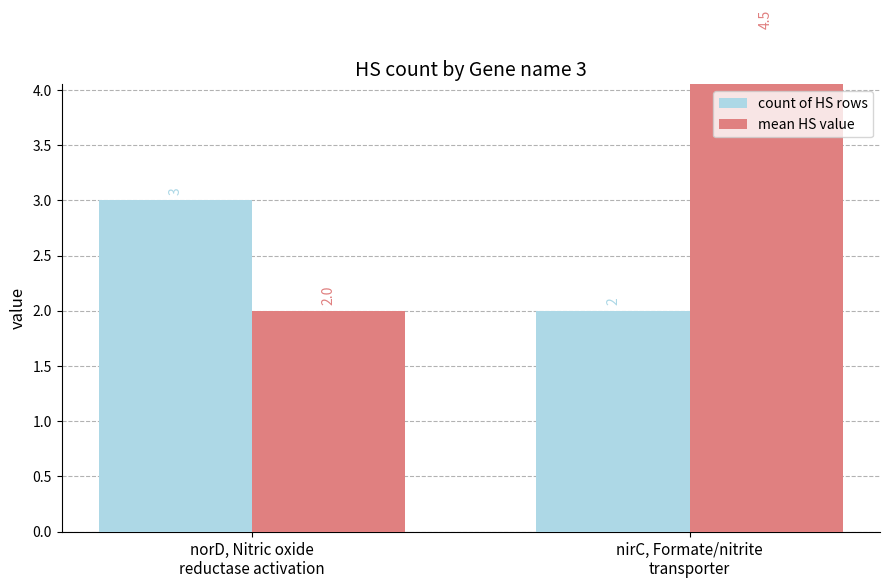

Is the value of mean HS value at norD, Nitric oxide
reductase activation greater than the value of count of HS rows at nirC, Formate/nitrite
transporter?

No